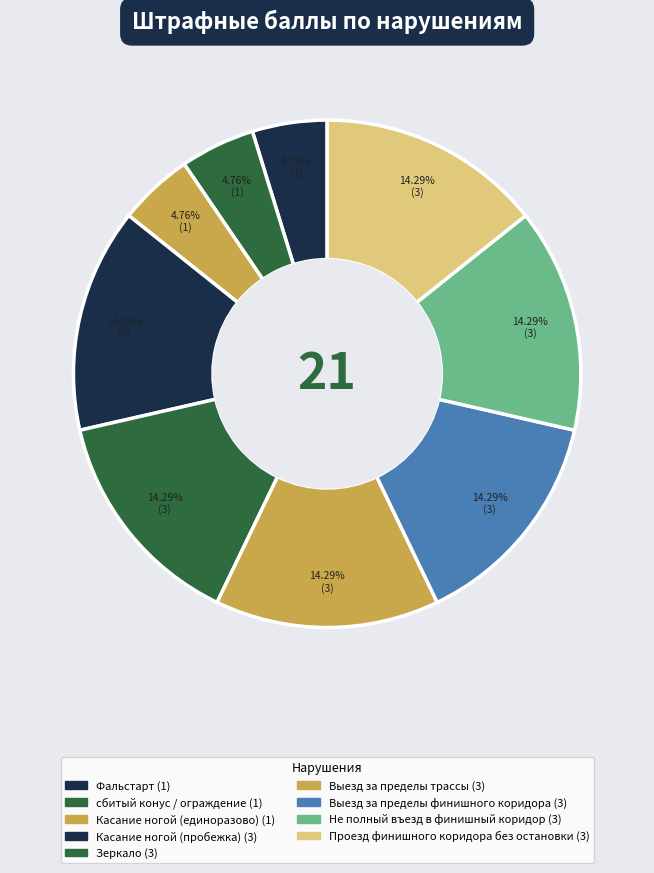

True or false: Выезд за пределы трассы accounts for 14% of the total.

True